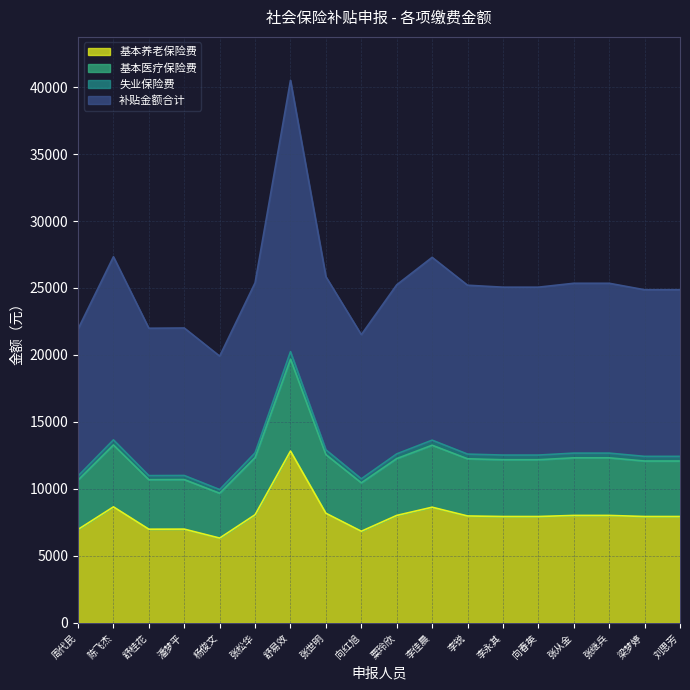

True or false: 补贴金额合计 and 基本医疗保险费 cross at least once.

False